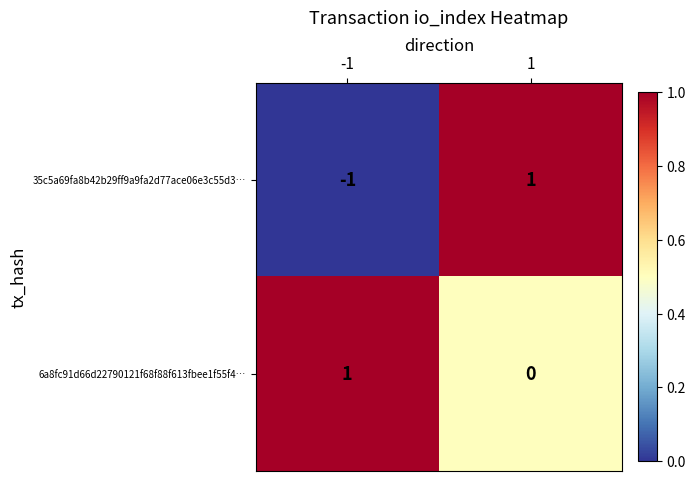

Rank the series at -1 from lowest to highest value.

35c5a69fa8b42b29ff9a9fa2d77ace06e3c55d3…, 6a8fc91d66d22790121f68f88f613fbee1f55f4…